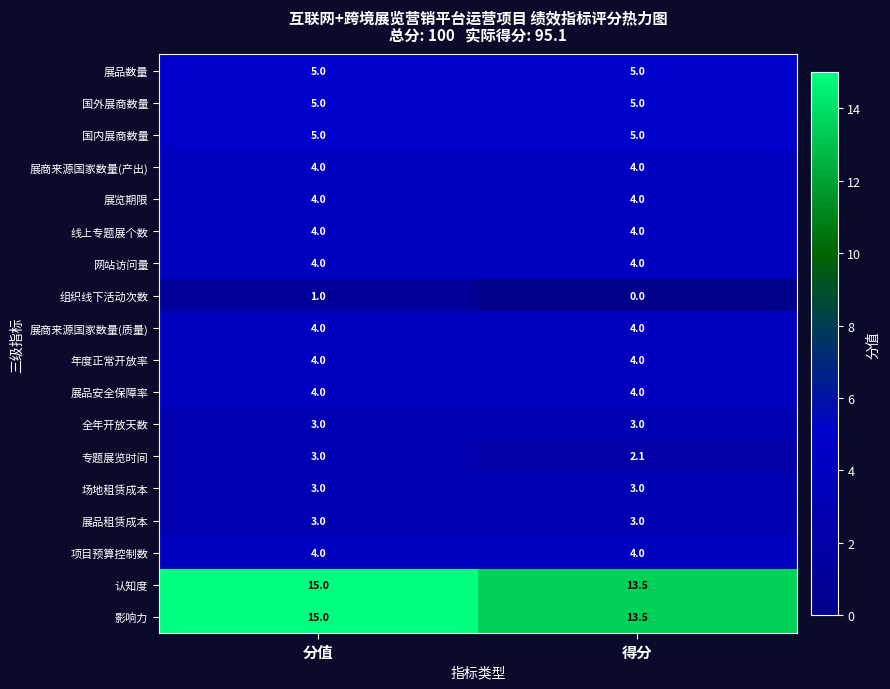

At which category is the sum across all series the highest?

分值